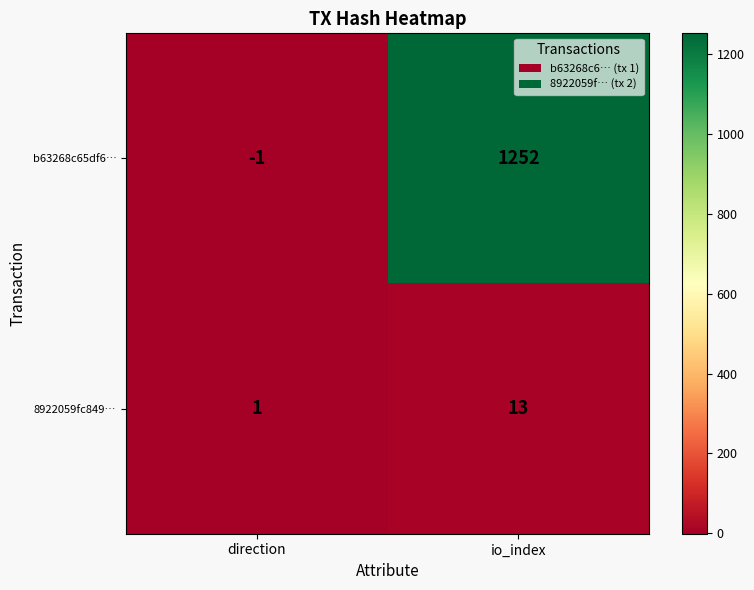

Rank the series by their maximum value, from lowest to highest.

8922059fc849…, b63268c65df6…